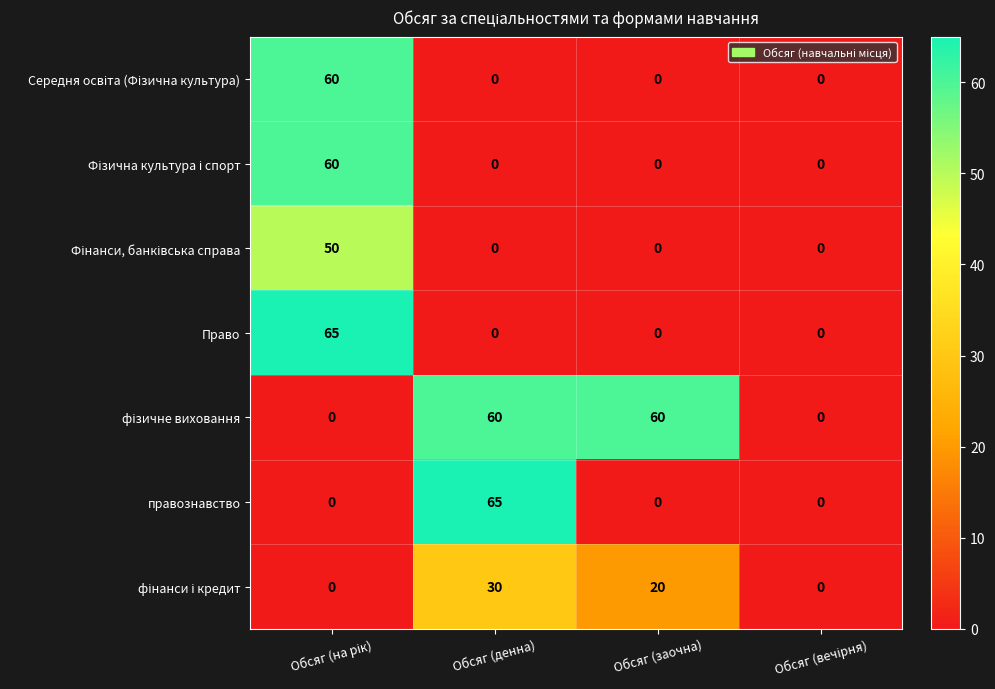

What is the maximum value for правознавство?

65